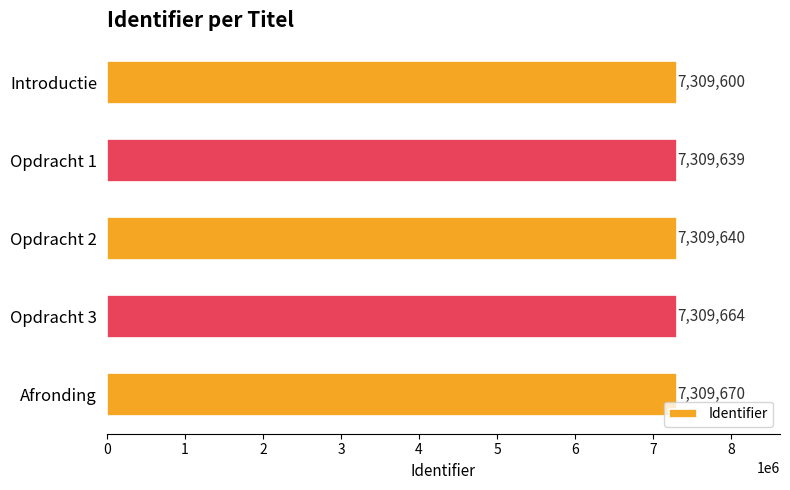

What is the change in value from Opdracht 1 to Opdracht 3?

+25